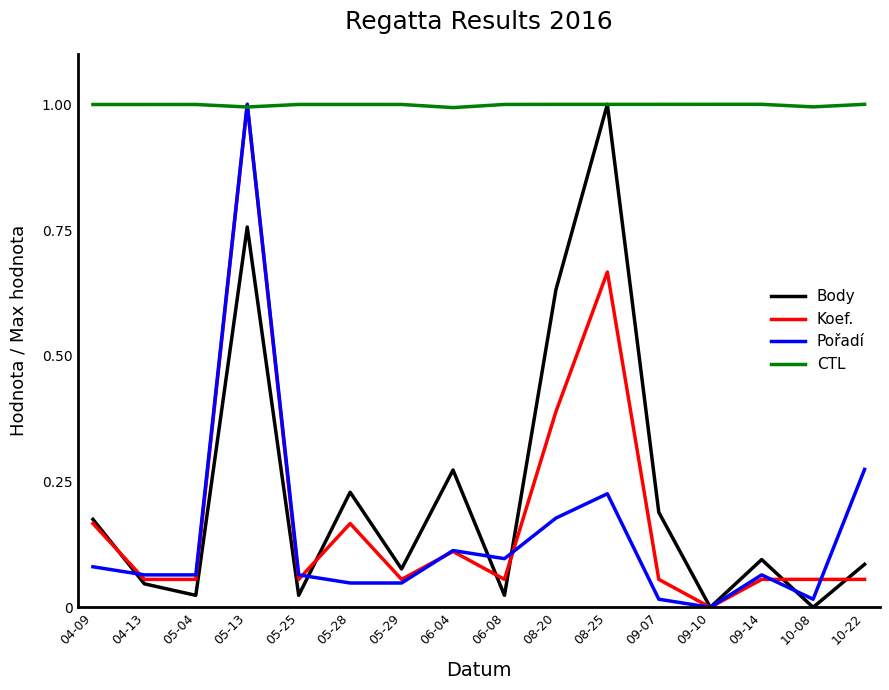

What is the total value across all series at 10-08?

1.1